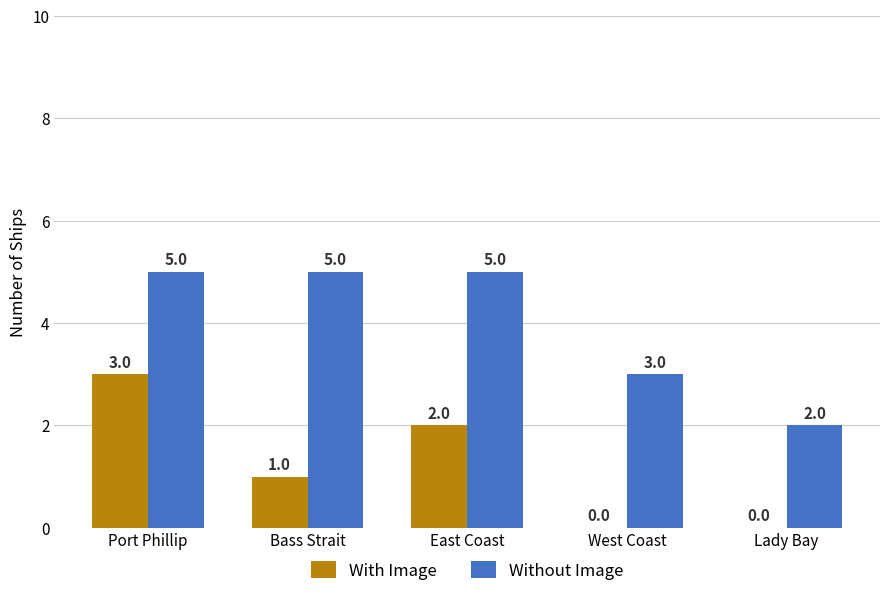

Reading left to right, transcribe all the data shown in this chart.

With Image: Port Phillip=3	Bass Strait=1	East Coast=2	West Coast=0	Lady Bay=0
Without Image: Port Phillip=5	Bass Strait=5	East Coast=5	West Coast=3	Lady Bay=2